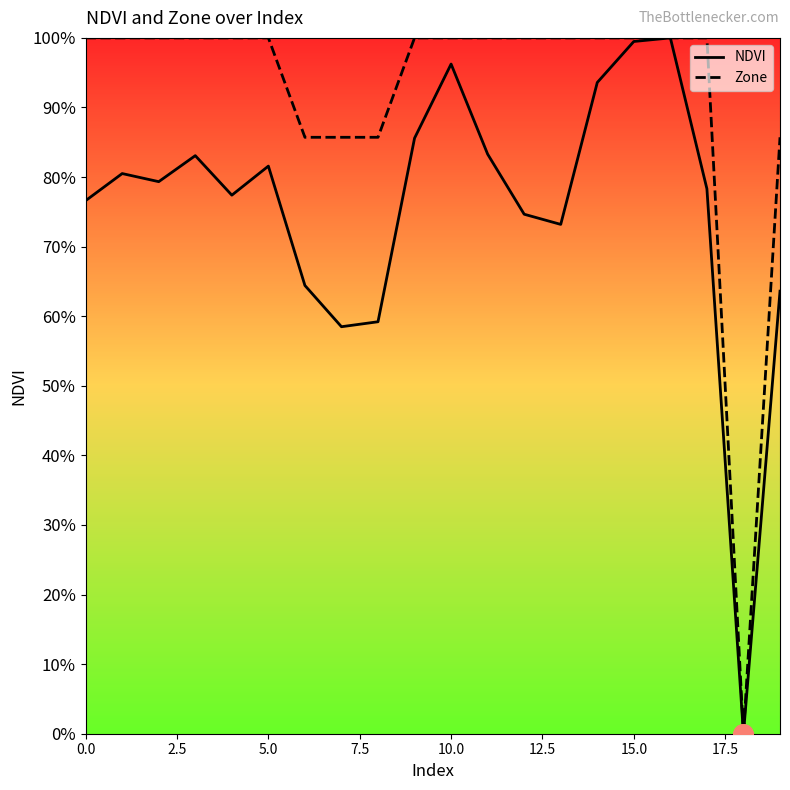

What is the difference between the second highest and minimum values in the NDVI series?

1.0